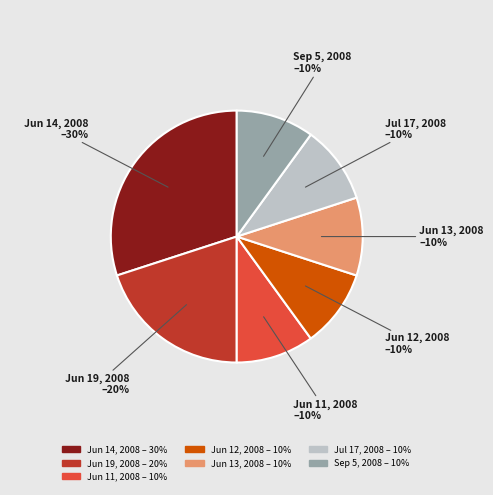

To the nearest percent, what is the difference between the Jun 14, 2008 – 30% and Jun 13, 2008 – 10% slice percentages?

20%